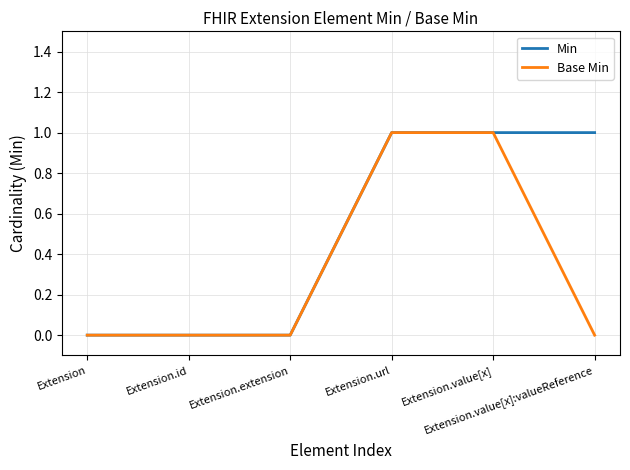

Rank the series by their average value, from lowest to highest.

Base Min, Min